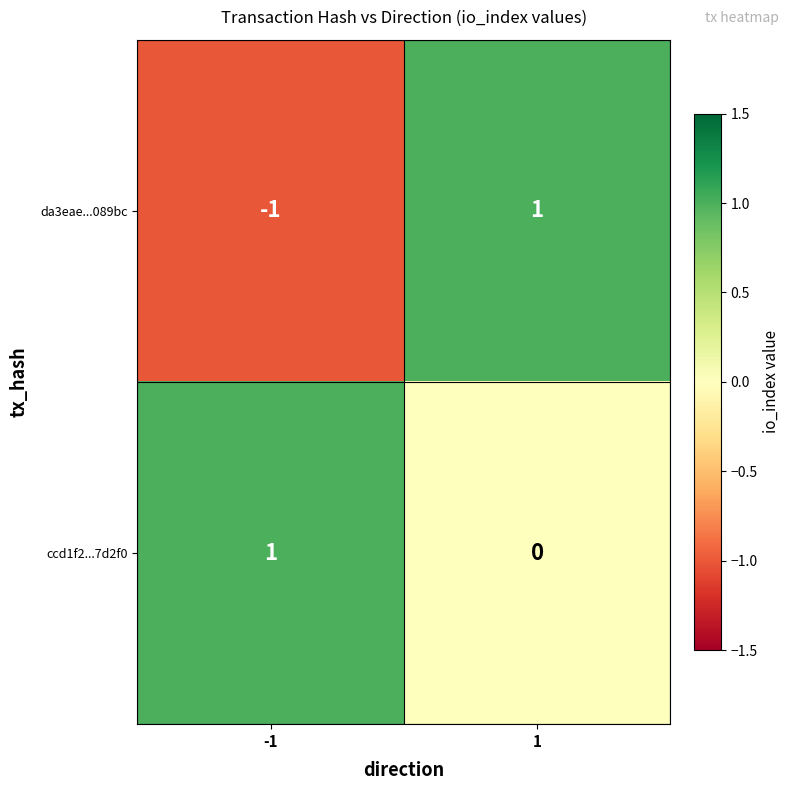

What is the smallest value displayed?

-1